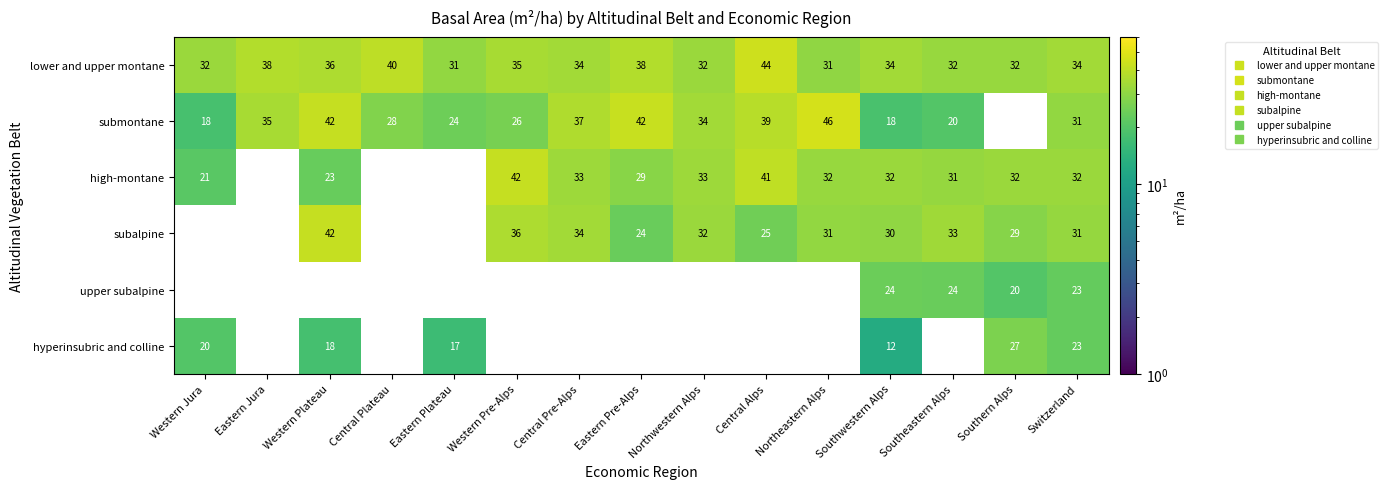

What is the spread (max minus min) of values at Northwestern Alps?

1.9